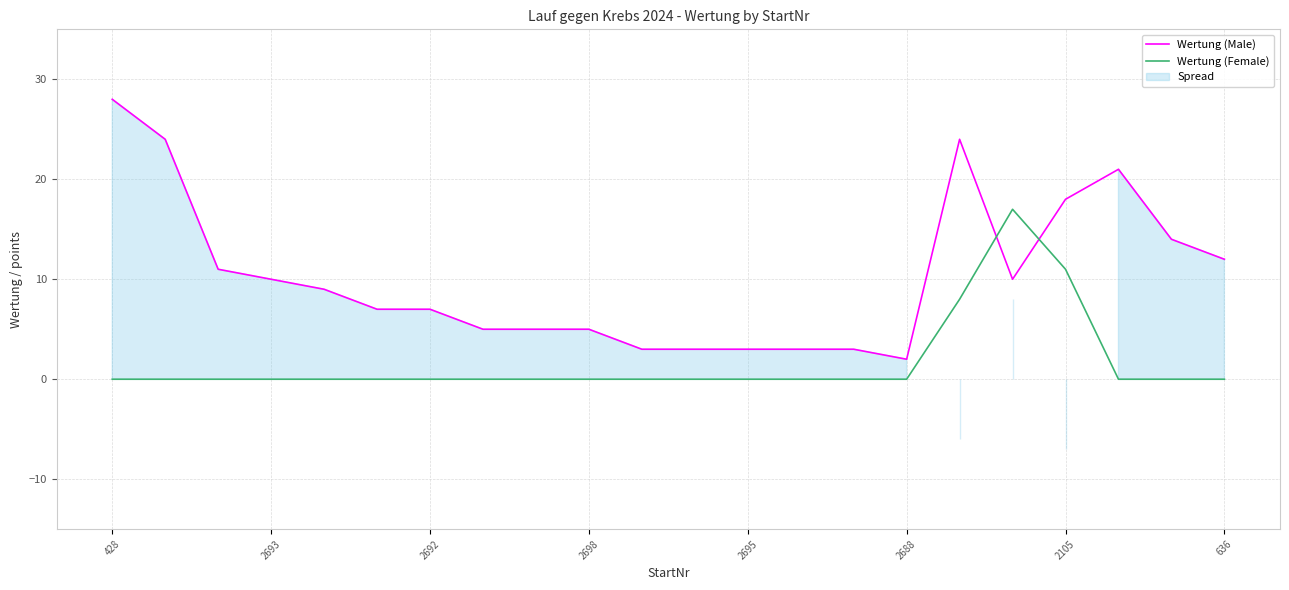

Reading left to right, what are all the values shown in this chart?

Wertung (Male): 28	24	11	10	9	7	7	5	5	5	3	3	3	3	3	2	24	10	18	21	14	12
Wertung (Female): 0	0	0	0	0	0	0	0	0	0	0	0	0	0	0	0	8	17	11	0	0	0